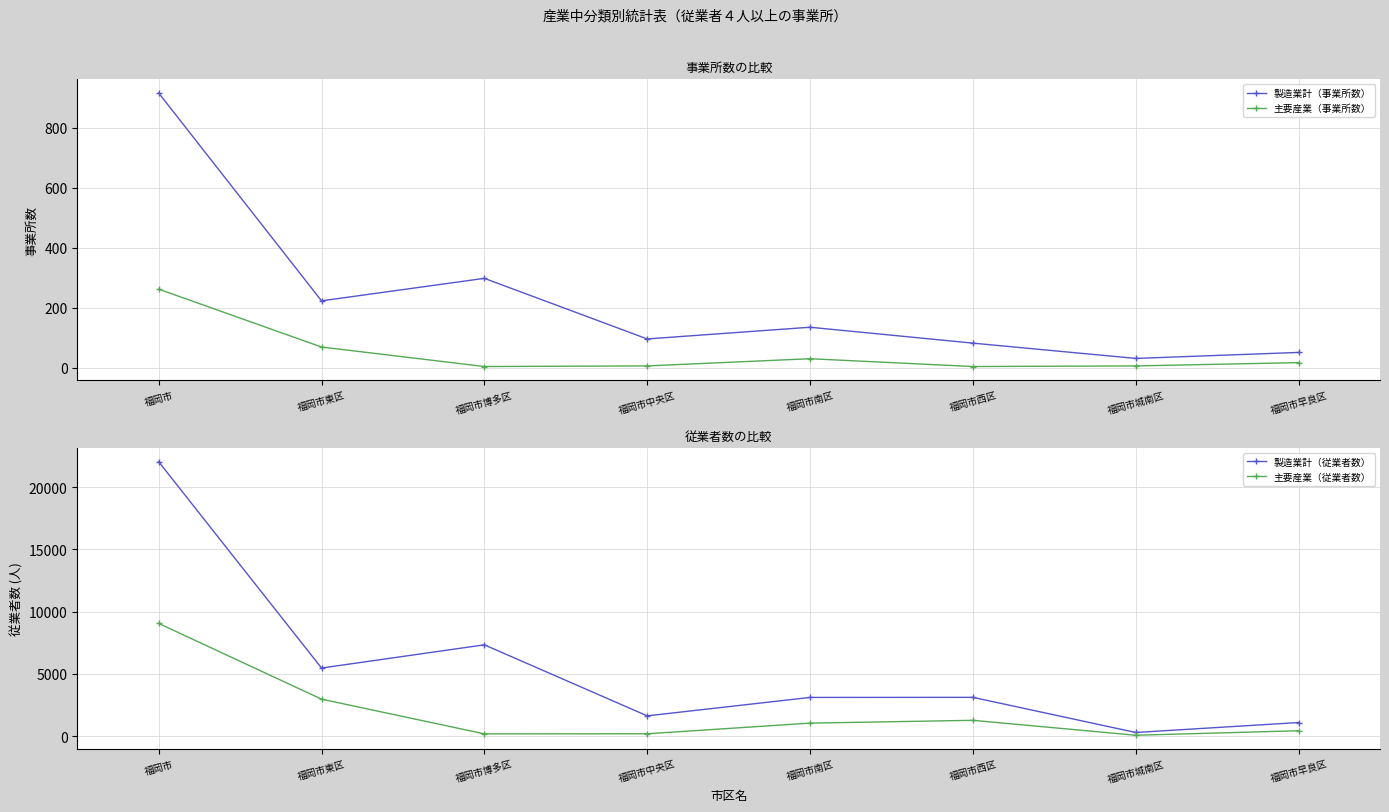

The value of 主要産業（従業者数） at 福岡市 is 9052. True or false?

True